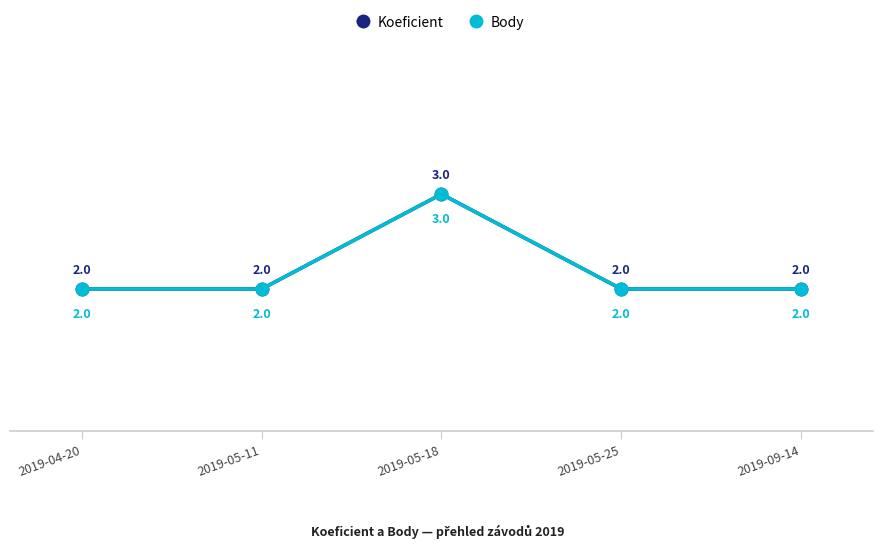

Rank the categories by Body value from lowest to highest.

2019-04-20, 2019-05-11, 2019-05-25, 2019-09-14, 2019-05-18